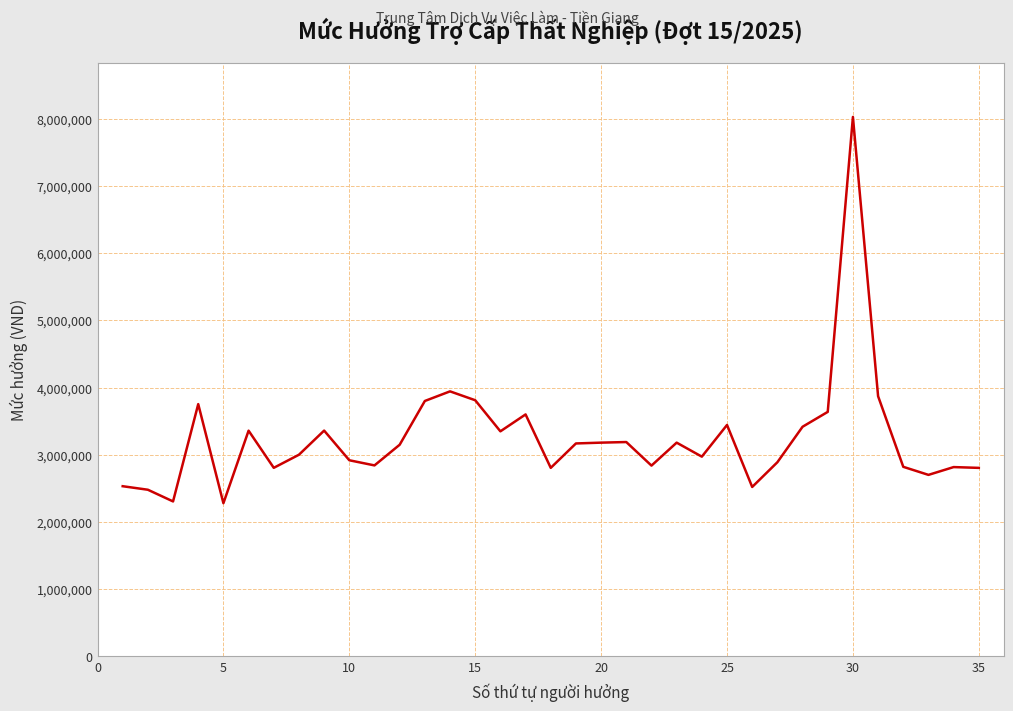

What is the difference between the maximum and minimum values?

5751980